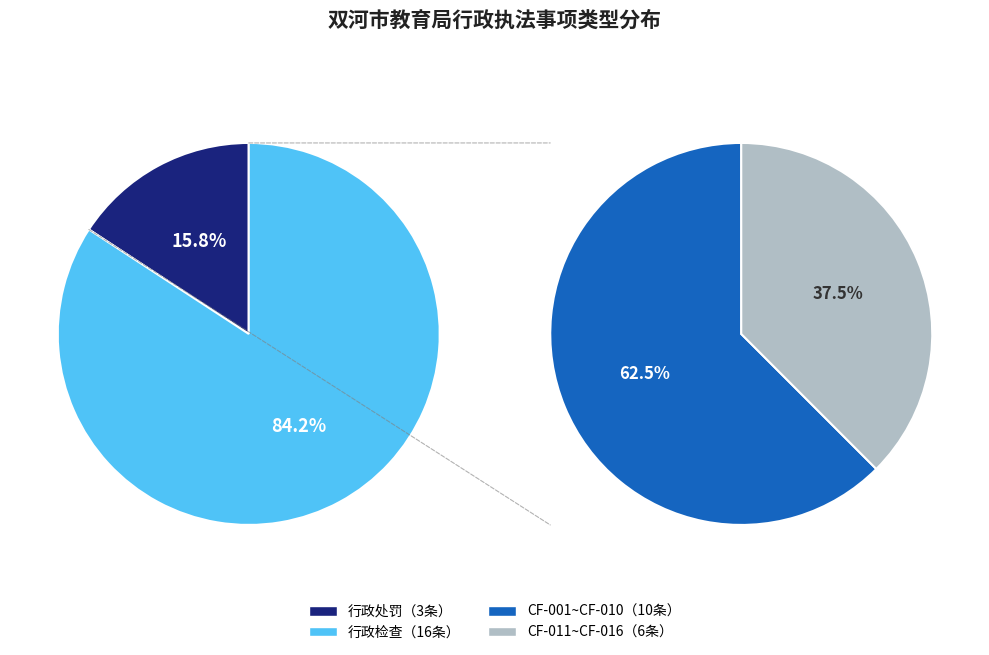

Combined, do 行政处罚 and 行政检查 account for over 50%?

Yes